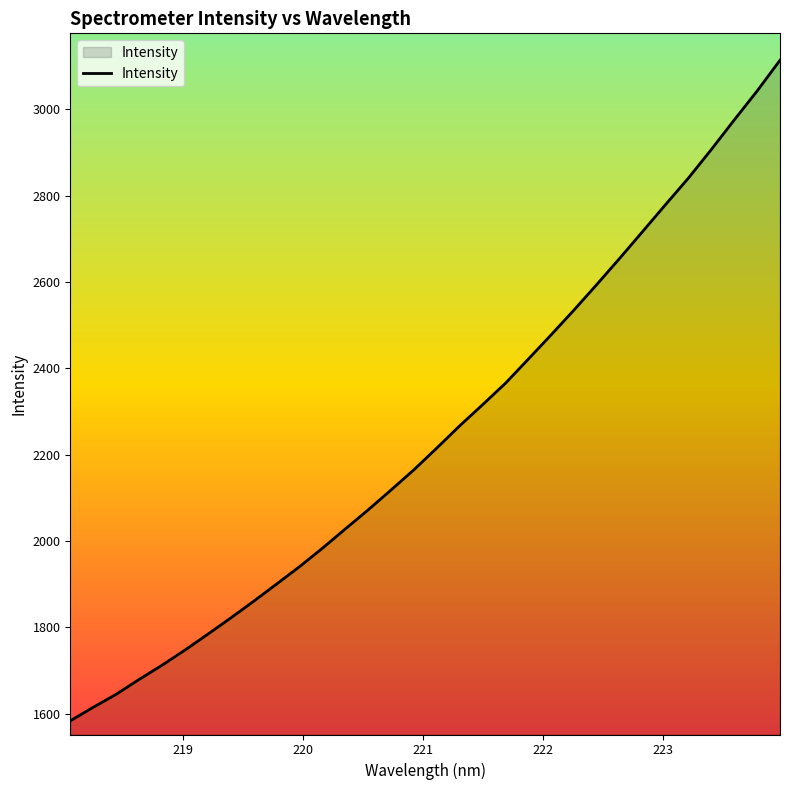

What is the greatest value displayed?

3113.4